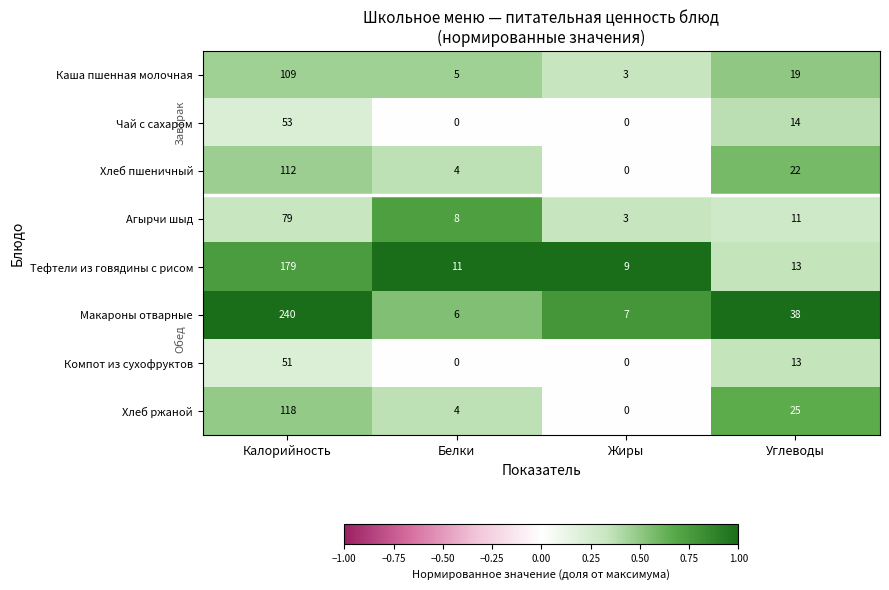

Which series has the widest spread of values?

Макароны отварные